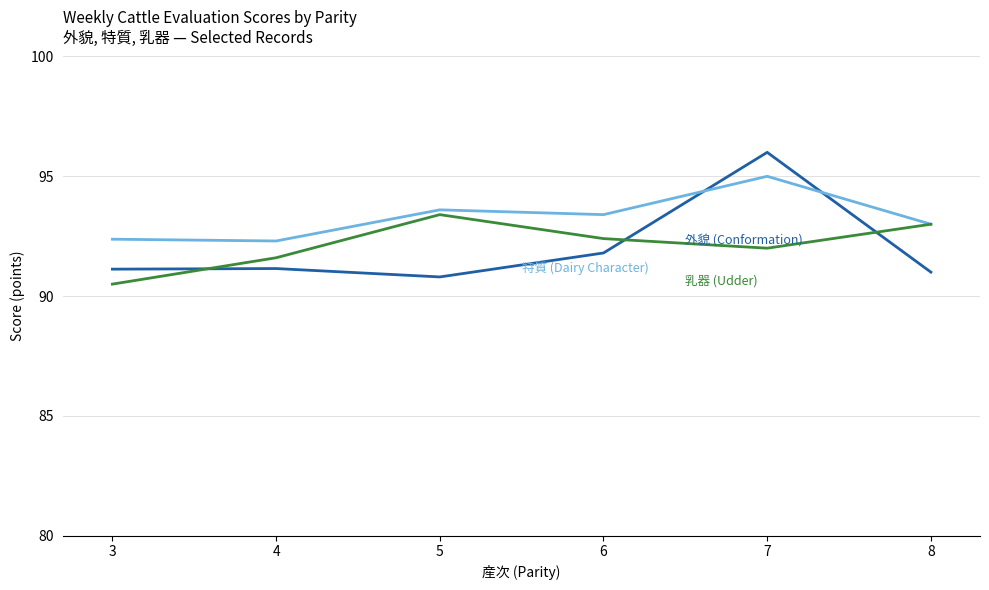

What is the maximum value shown in the chart?

96.0